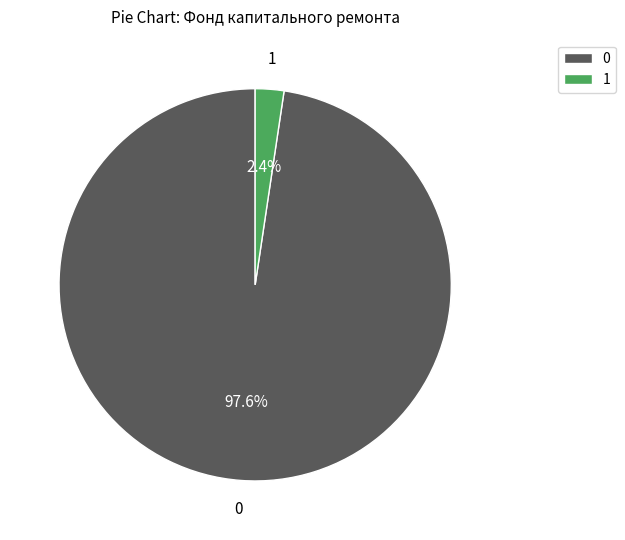

Which category has the smallest portion of the pie?

1